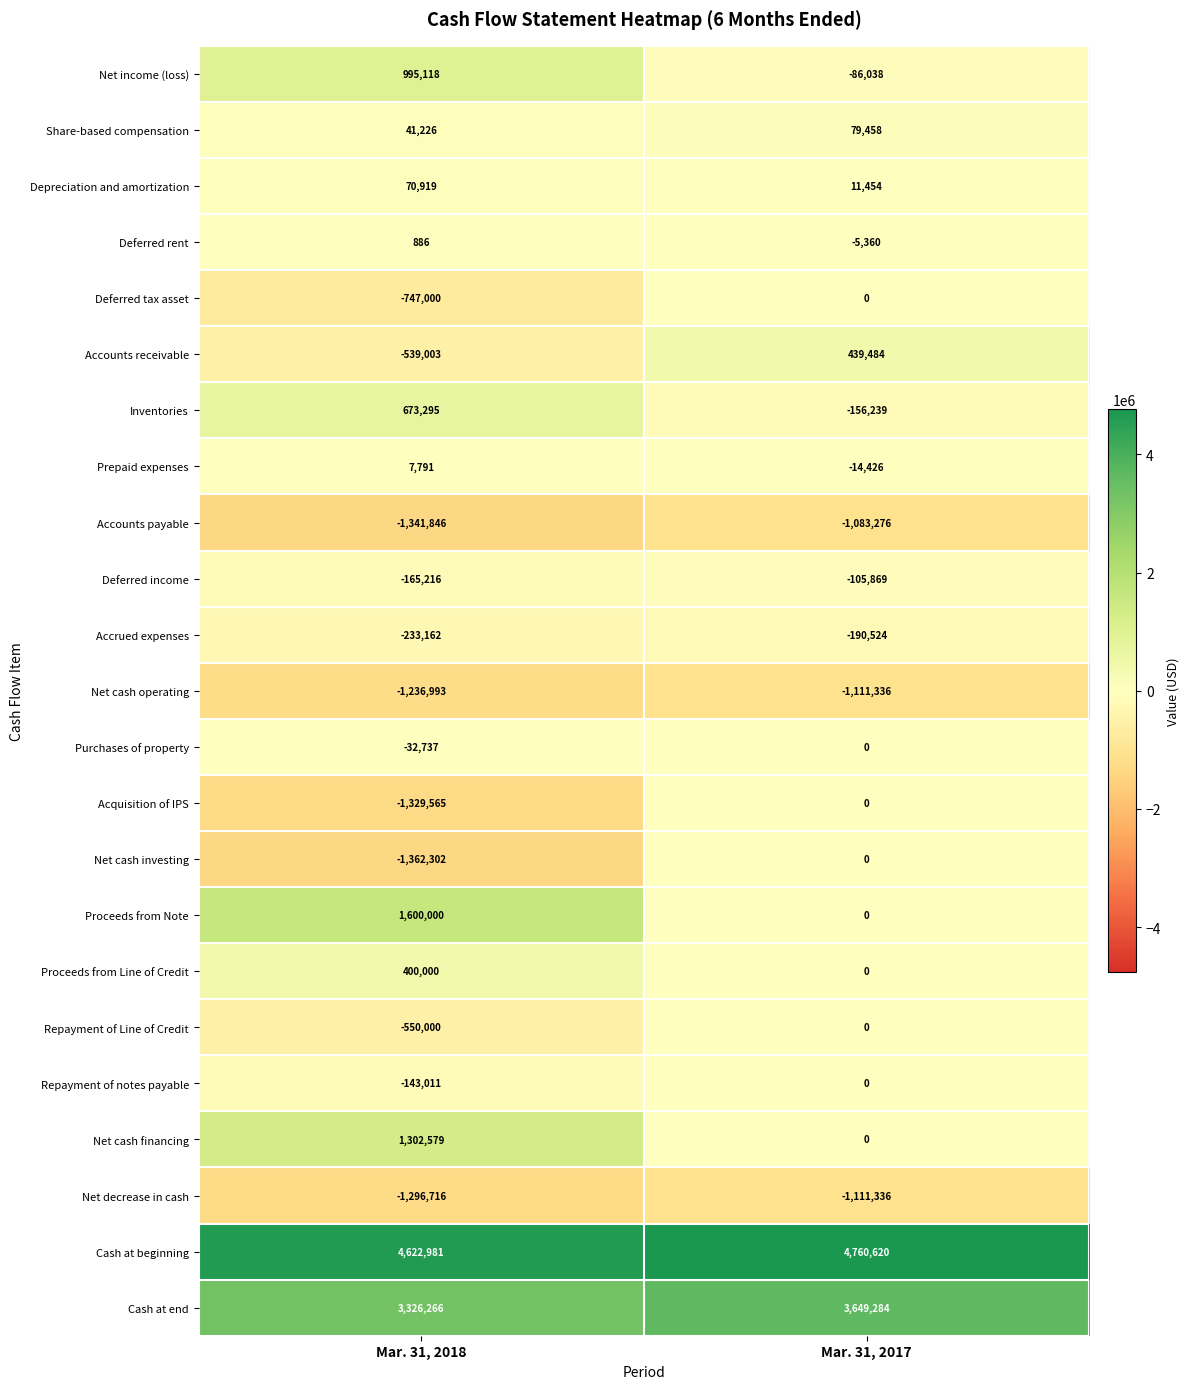

Rank the series at Mar. 31, 2018 from highest to lowest value.

Cash at beginning, Cash at end, Proceeds from Note, Net cash financing, Net income (loss), Inventories, Proceeds from Line of Credit, Depreciation and amortization, Share-based compensation, Prepaid expenses, Deferred rent, Purchases of property, Repayment of notes payable, Deferred income, Accrued expenses, Accounts receivable, Repayment of Line of Credit, Deferred tax asset, Net cash operating, Net decrease in cash, Acquisition of IPS, Accounts payable, Net cash investing